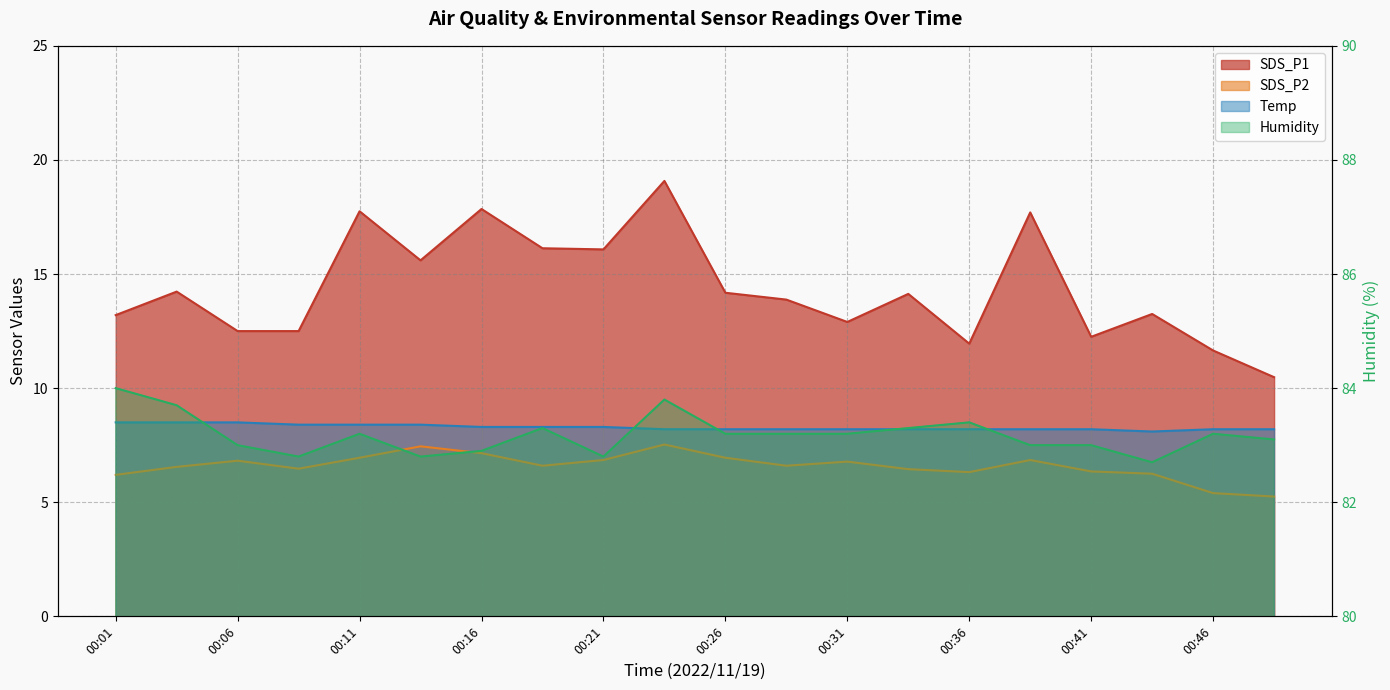

The Humidity series shows 83.4 at 00:36. True or false?

True